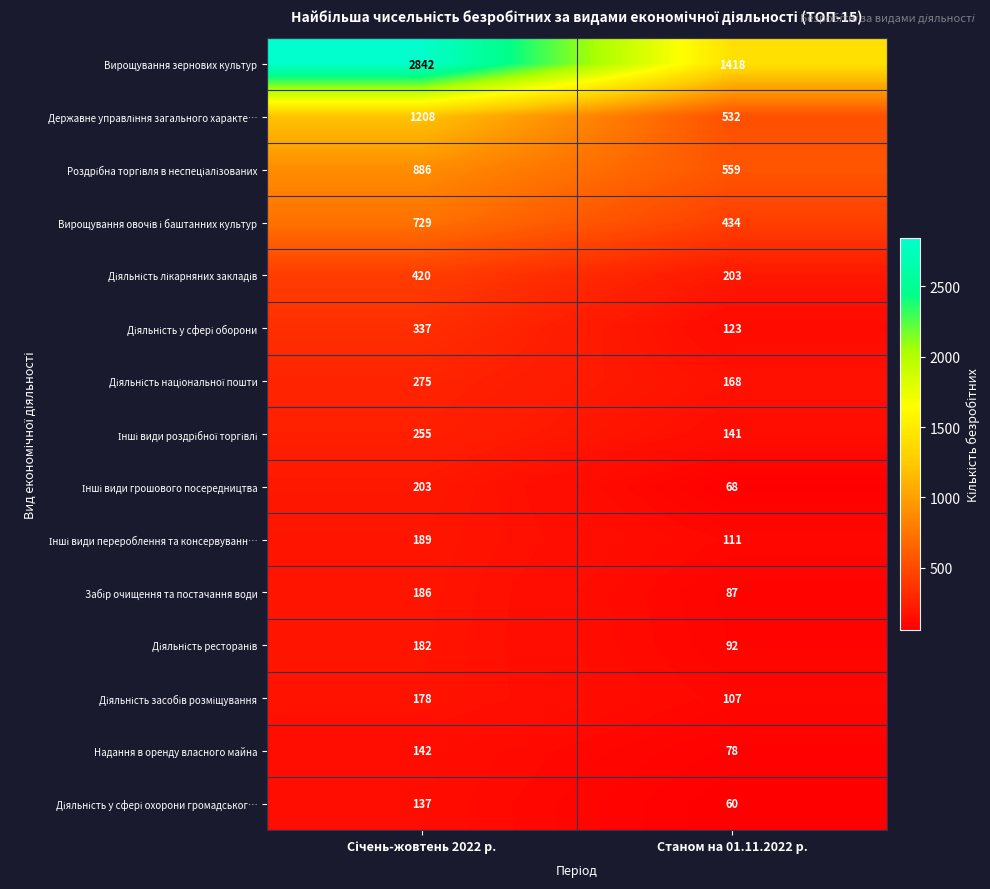

Which series has the largest total across all categories?

Вирощування зернових культур